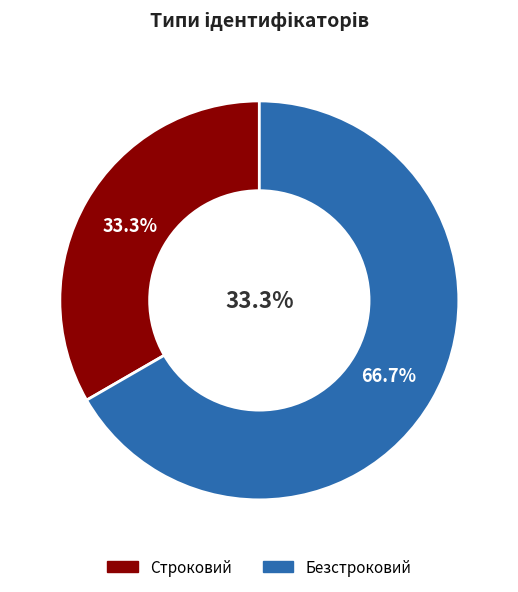

Which slice is the smallest?

Строковий